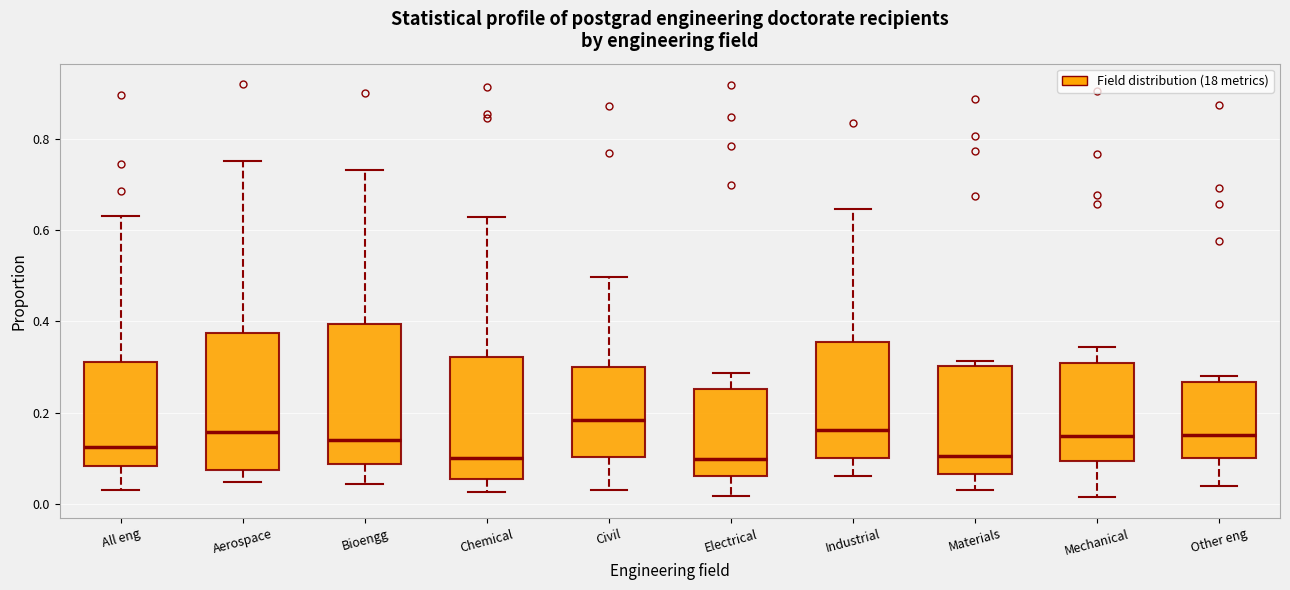

Which box has the highest median line?

Civil